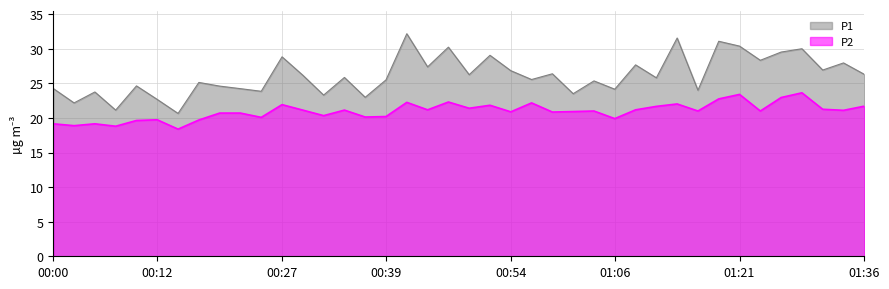

How many interior local valleys does the P2 series have?

14